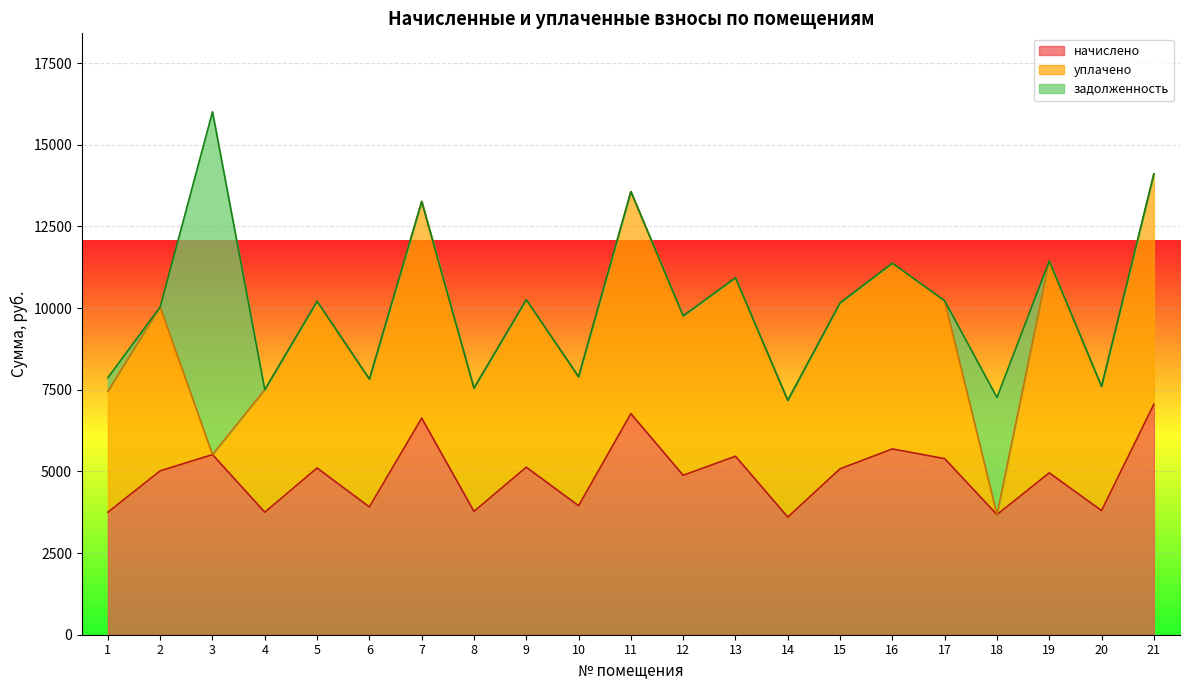

Which series has the largest total across all categories?

начислено